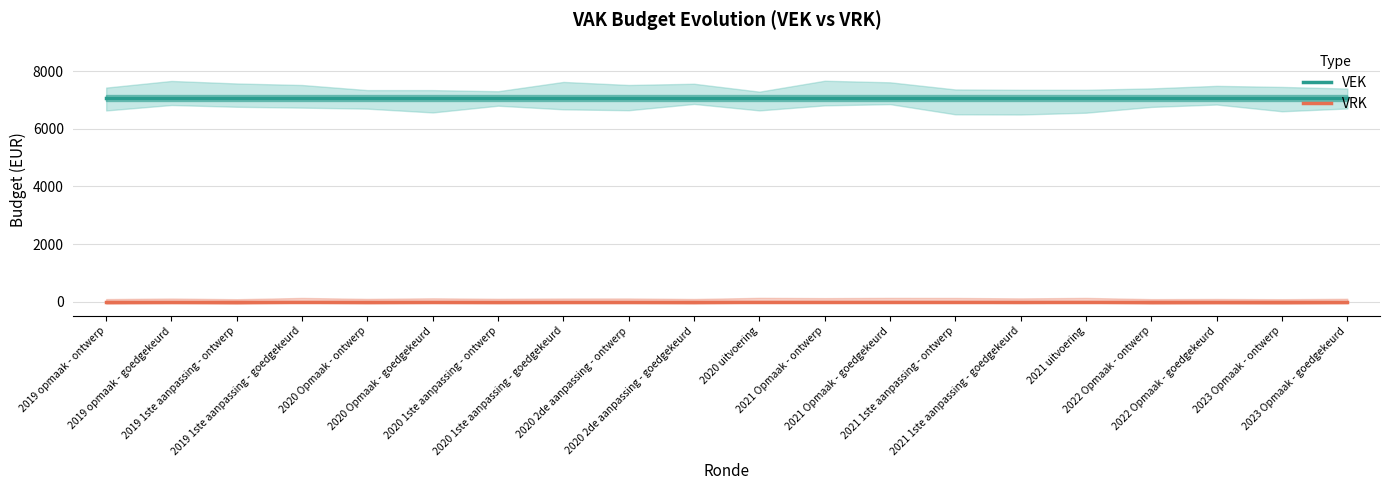

Reading right to left, list all the values displayed in this chart.

VEK: 7087	7087	7087	7087	7087	7087	7087	7087	7087	7087	7087	7087	7087	7087	7087	7087	7087	7087	7087	7087
VRK: 0	0	0	0	0	0	0	0	0	0	0	0	0	0	0	0	0	0	0	0